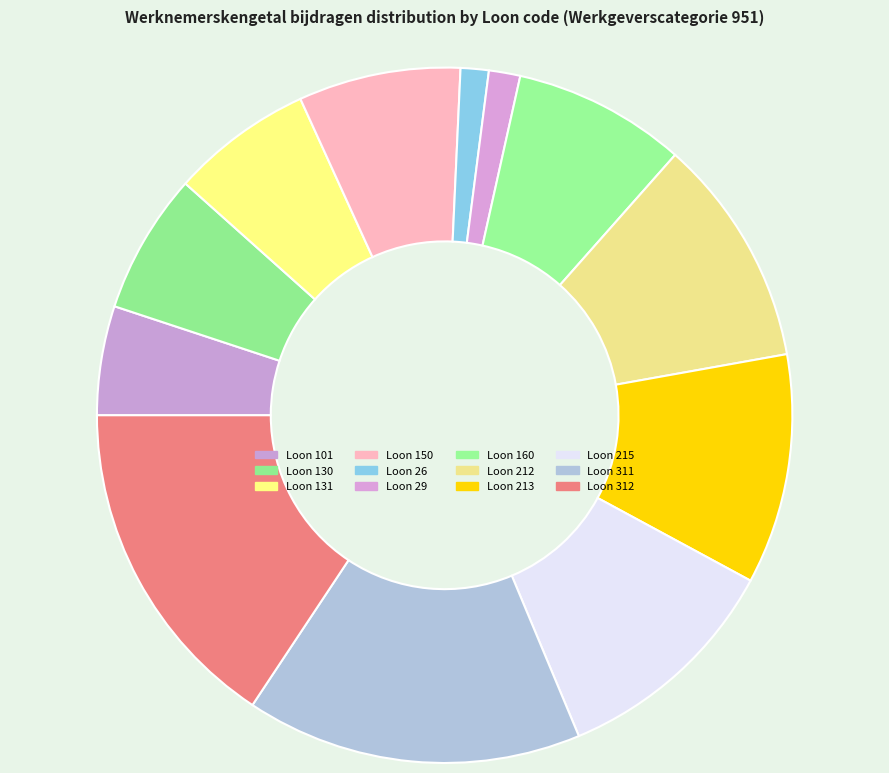

Rank the categories by value from lowest to highest.

26, 29, 101, 130, 131, 150, 160, 212, 213, 215, 311, 312